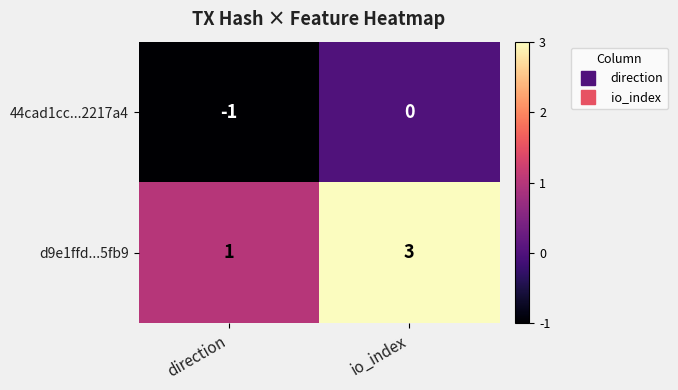

True or false: 44cad1cc...2217a4 has a value of 0 at io_index.

True